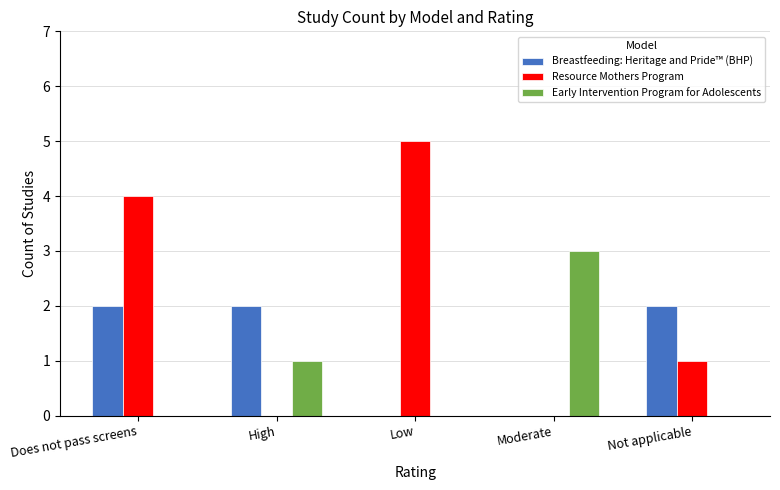

What is the sum of the Breastfeeding: Heritage and Pride™ (BHP) values at Does not pass screens and Not applicable?

4